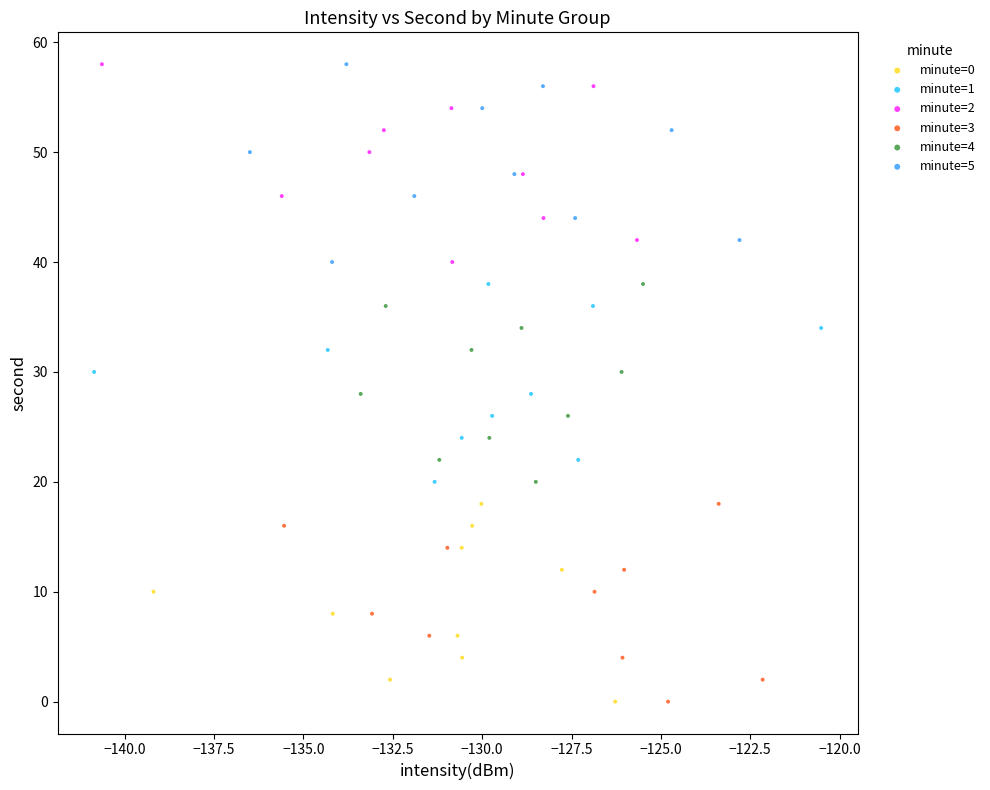

What are all the series names shown in the legend?

minute=0, minute=1, minute=2, minute=3, minute=4, minute=5